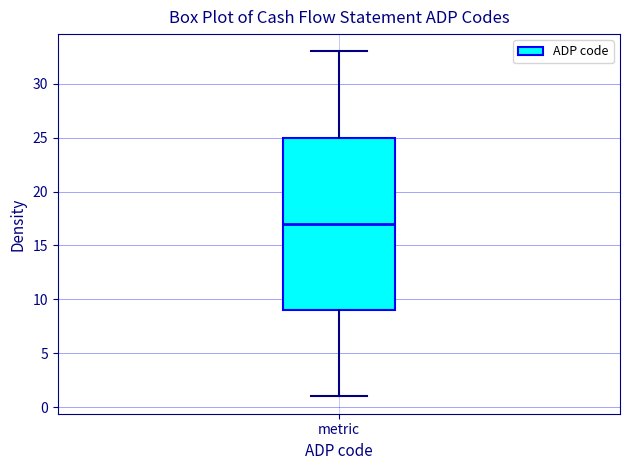

Where does the lower whisker of the box for metric end on the y-axis? The values are not printed on the chart, so give them approximately, as read against the axis.

1